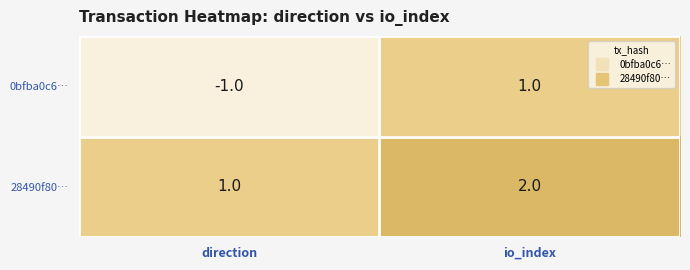

Which series has the largest range (max minus min)?

0bfba0c6…